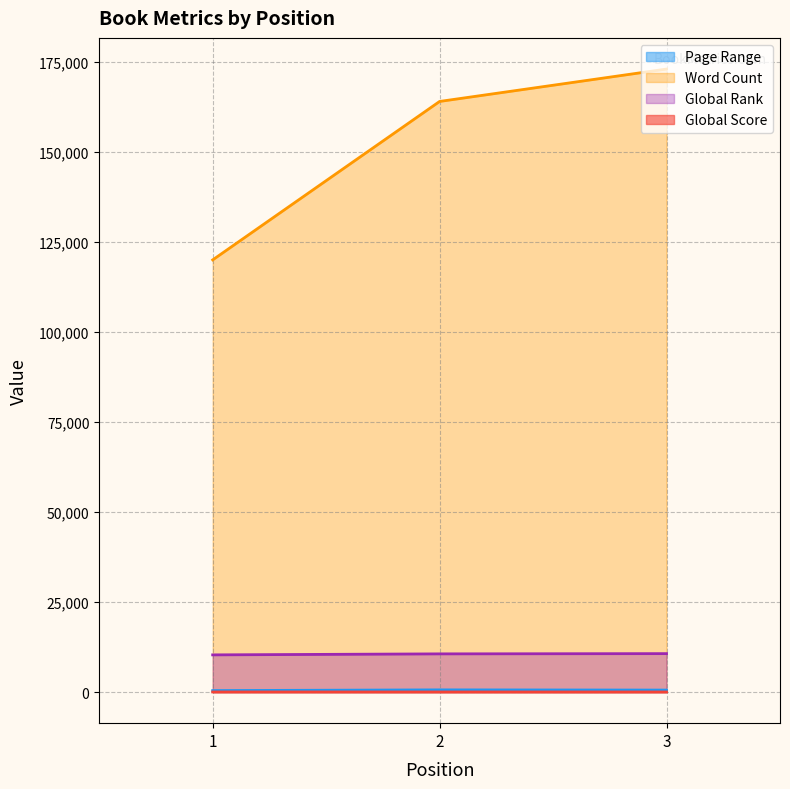

How many data points does each series have?

3